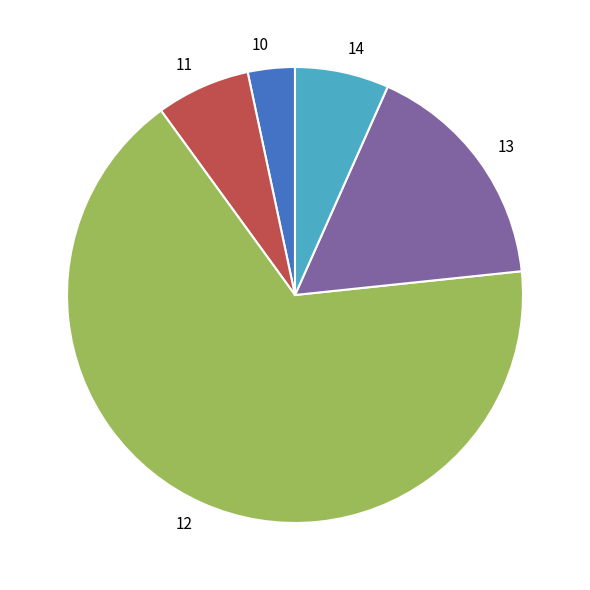

Is the sum of 11 and 13 greater than half?

No